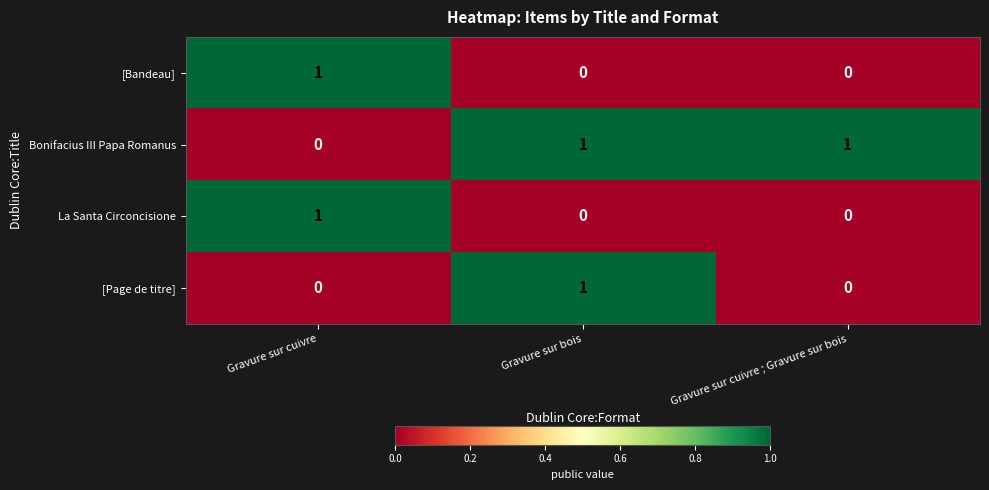

Count the [Bandeau] values in the range 0 to 1.

3